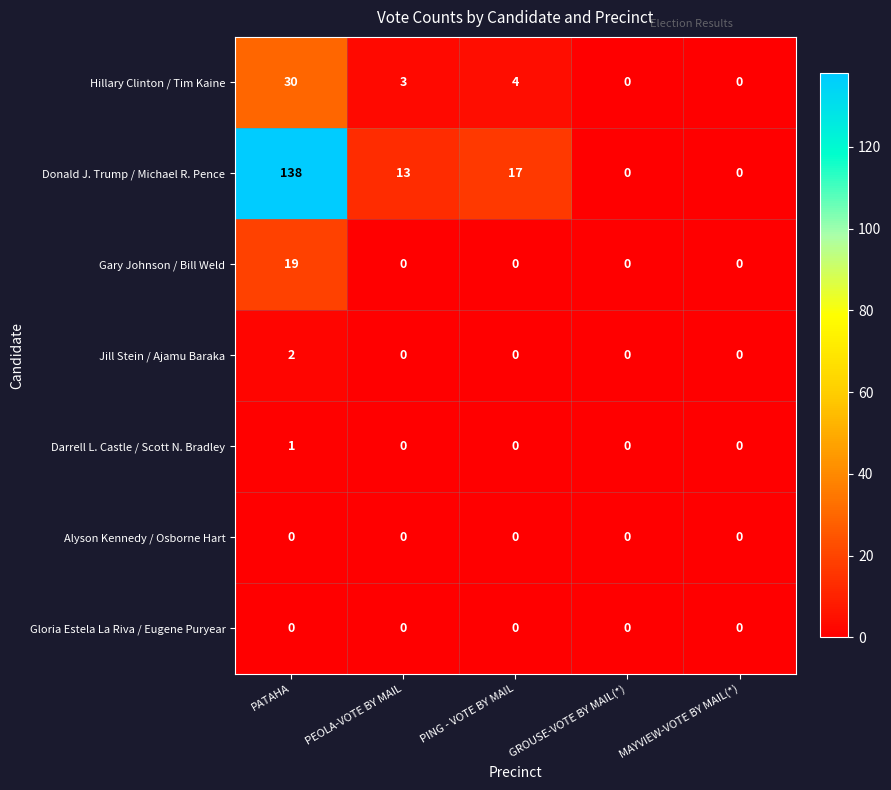

At which category is the sum across all series the highest?

PATAHA